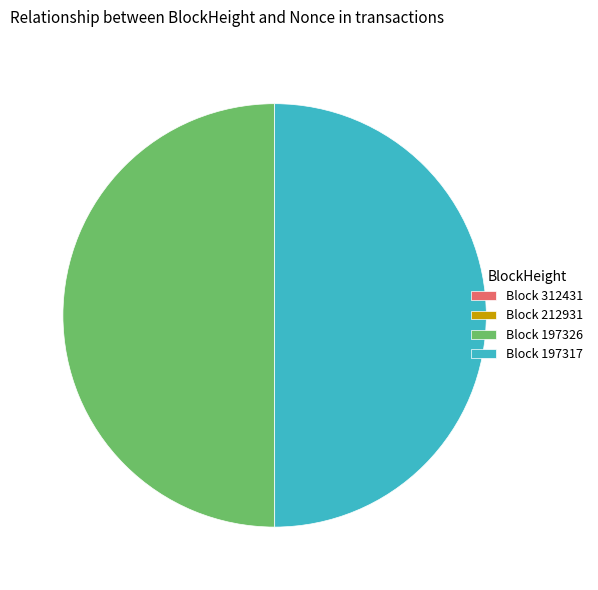

The Block 197326 slice represents 37% of the pie. True or false?

False